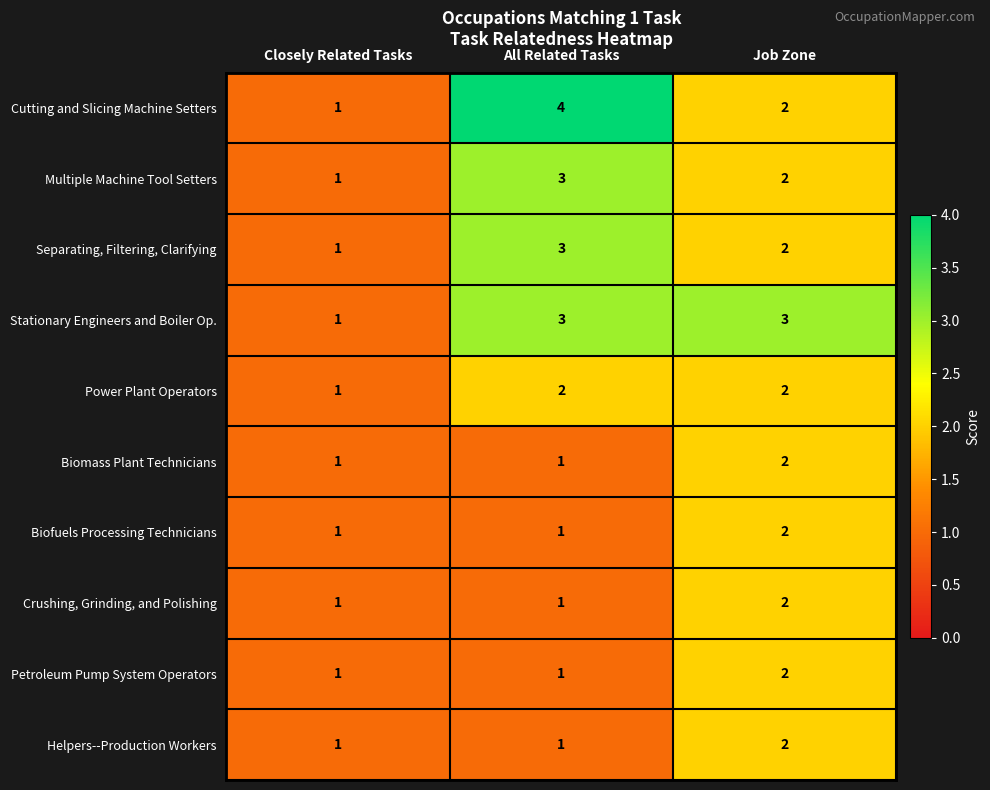

Count the Crushing, Grinding, and Polishing values in the range 1 to 2.

3